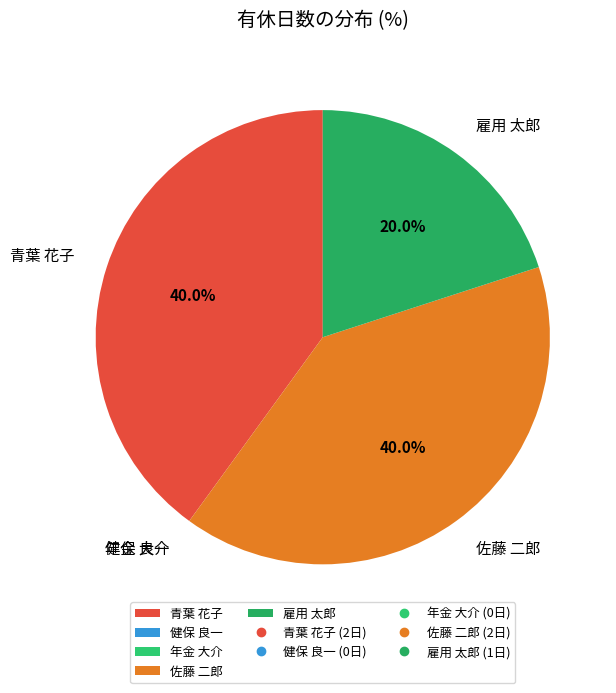

What is the ratio of the value at 雇用 太郎 to the value at 青葉 花子?

0.5